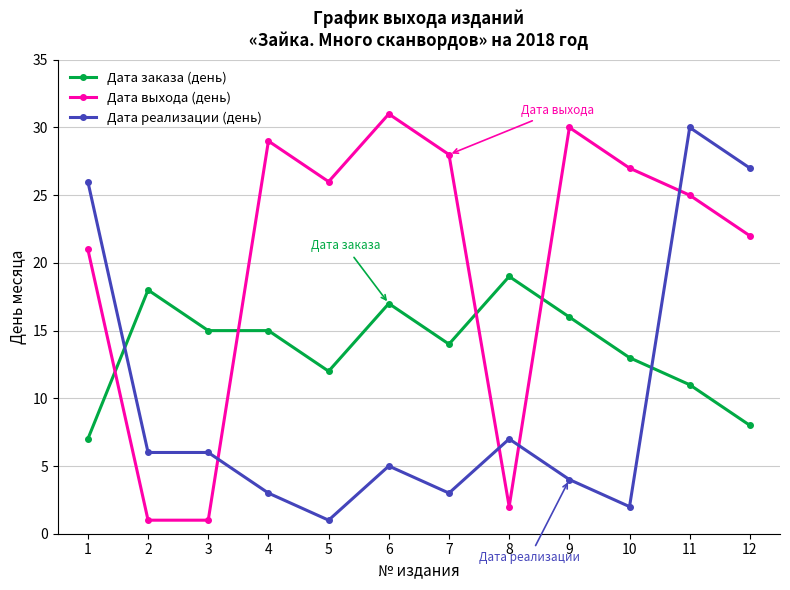

At which label is Дата выхода (день) closest to 16?

1